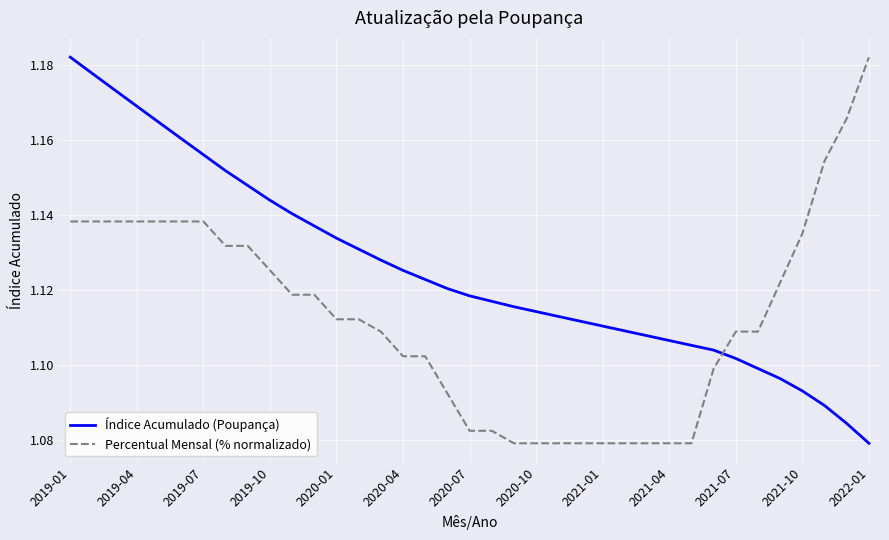

Which series has the largest total across all categories?

Índice Acumulado (Poupança)